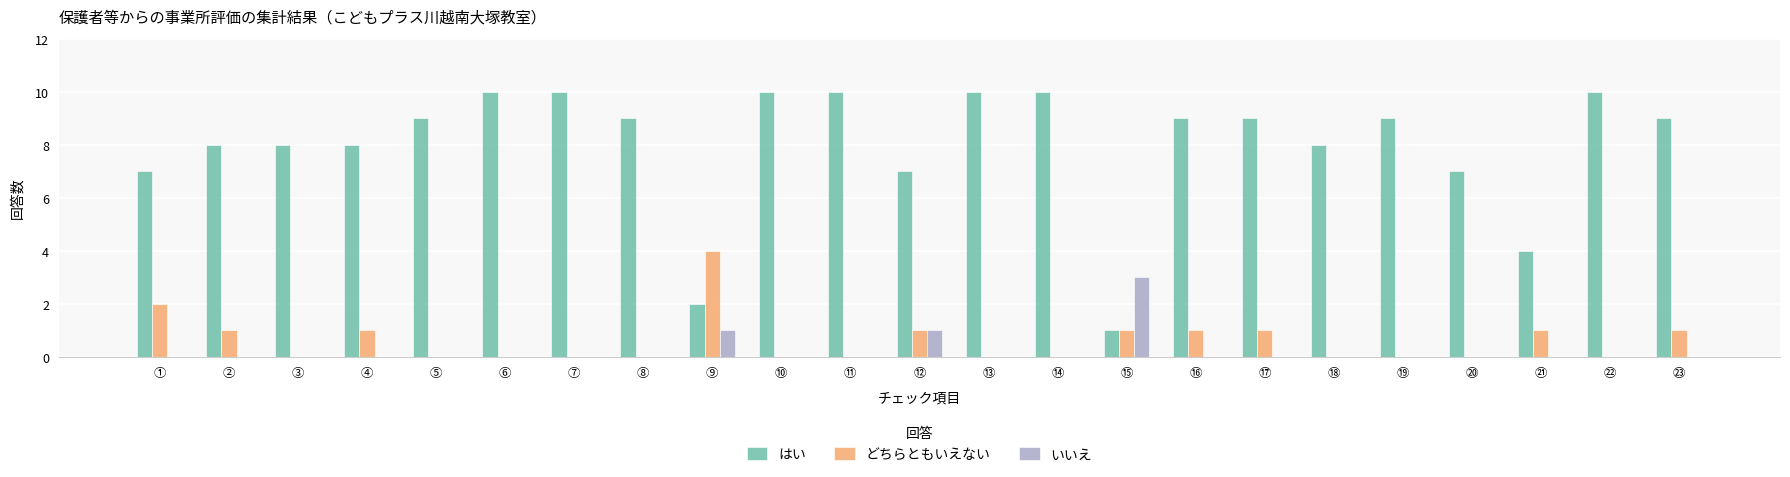

The どちらともいえない series shows 0 at ⑦. True or false?

True